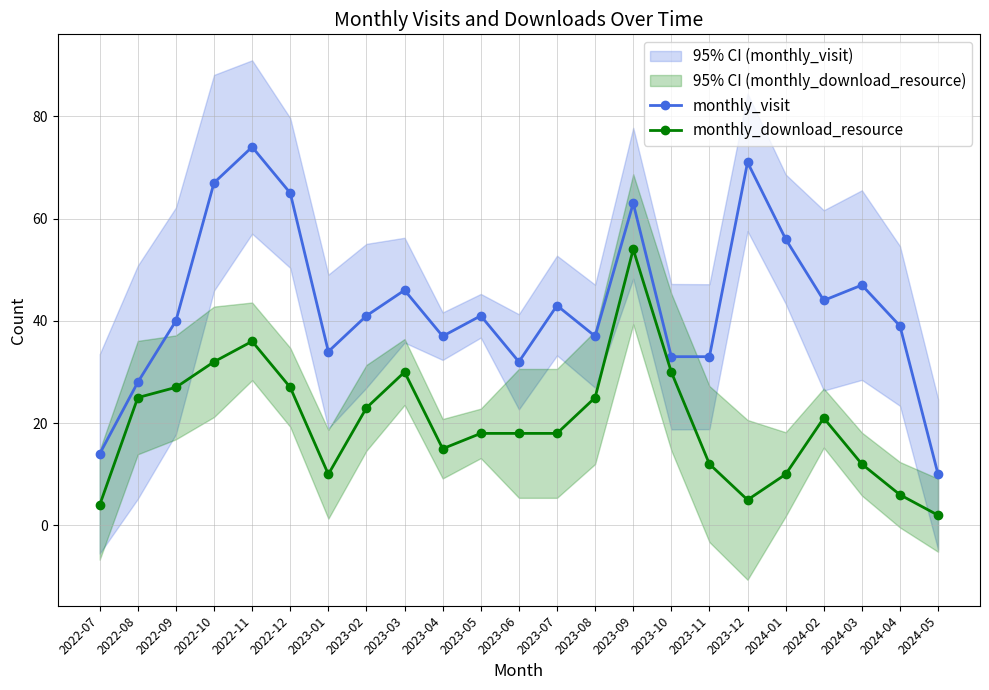

Reading left to right, transcribe all the data shown in this chart.

monthly_visit: 14	28	40	67	74	65	34	41	46	37	41	32	43	37	63	33	33	71	56	44	47	39	10
monthly_download_resource: 4	25	27	32	36	27	10	23	30	15	18	18	18	25	54	30	12	5	10	21	12	6	2